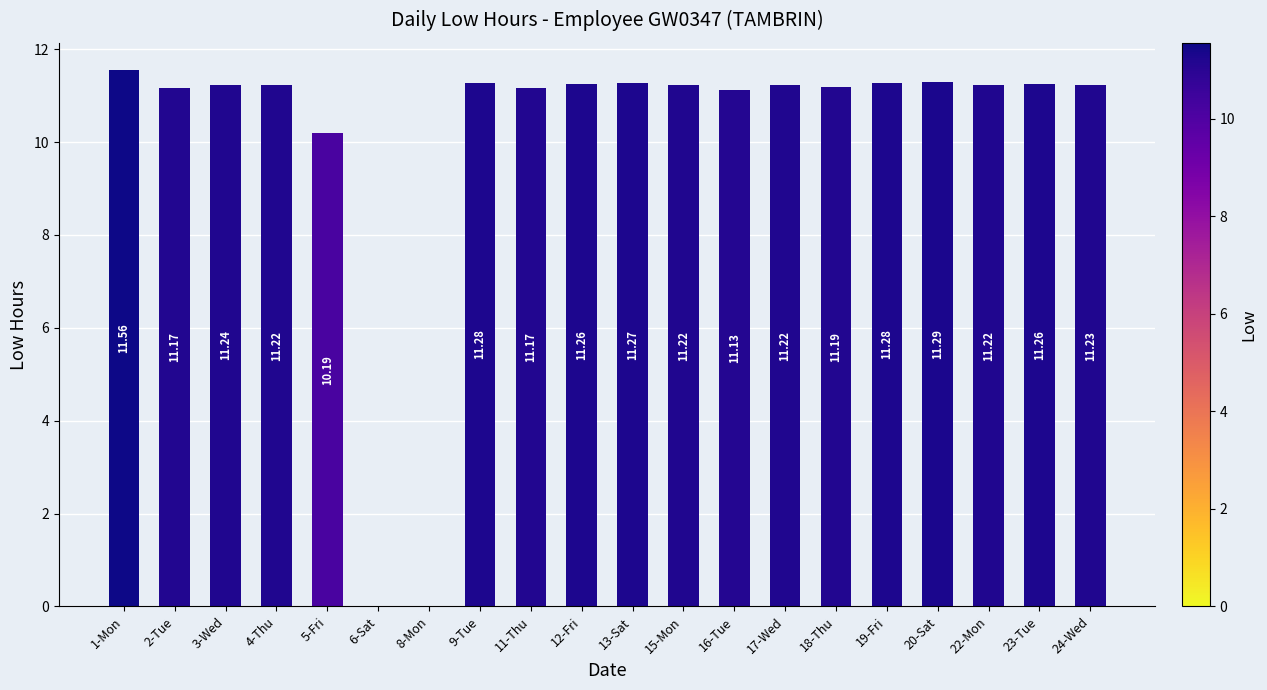

What is the sum of the values at 18-Thu and 11-Thu?

22.4